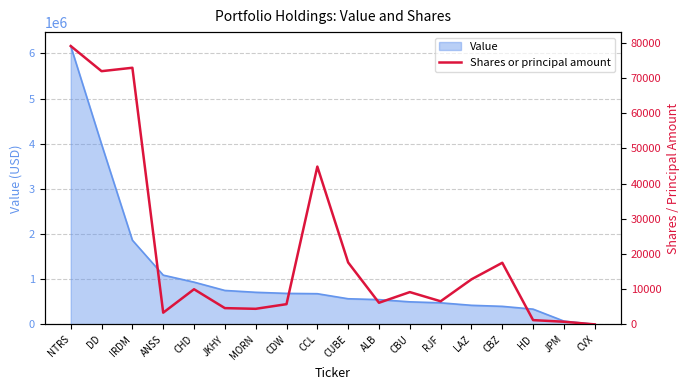

Reading left to right, list all the values displayed in this chart.

NTRS=79064	DD=71923	IRDM=72890	ANSS=3333	CHD=9990	JKHY=4625	MORN=4429	CDW=5749	CCL=44821	CUBE=17592	ALB=6149	CBU=9178	RJF=6571	LAZ=12802	CBZ=17508	HD=1217	JPM=757	CVX=7